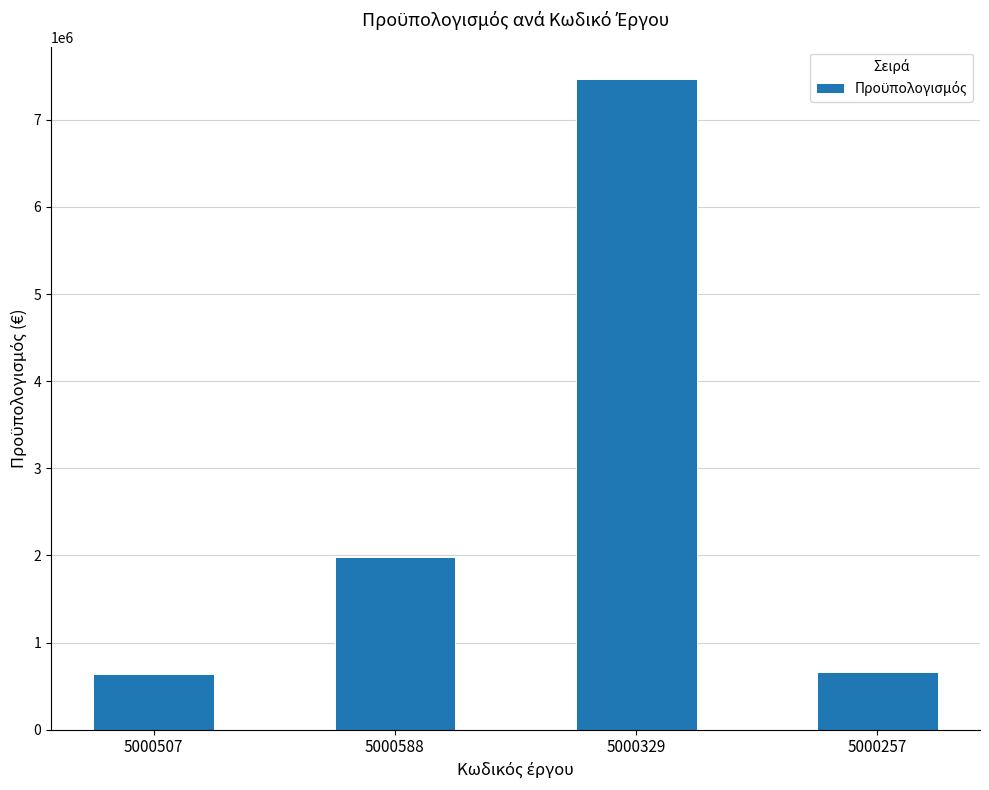

The chart shows a value of 958808.5 at 5000257. True or false?

False